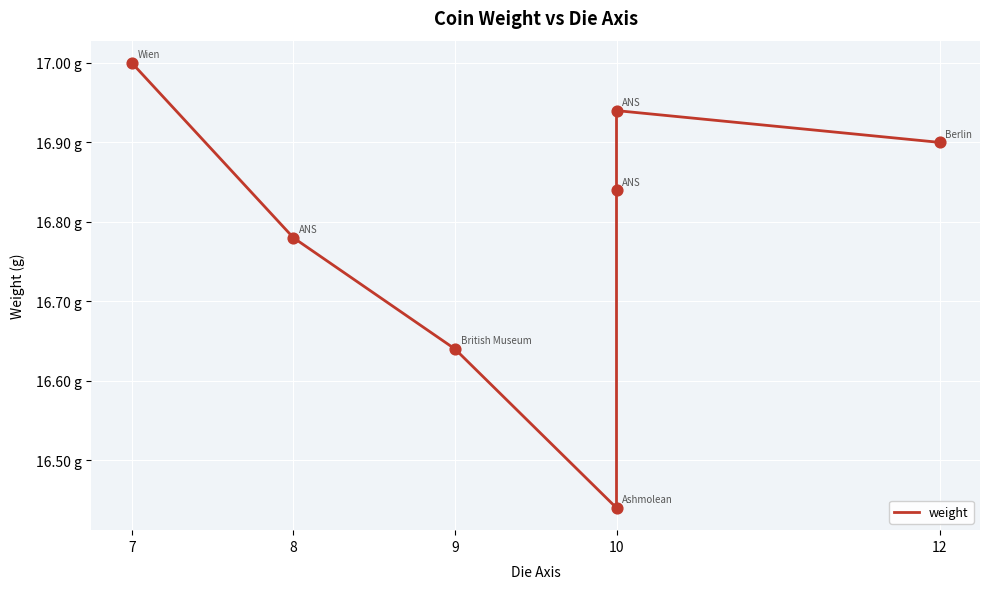

Approximately how many times larger is the value at 9 compared to 10?

1.0